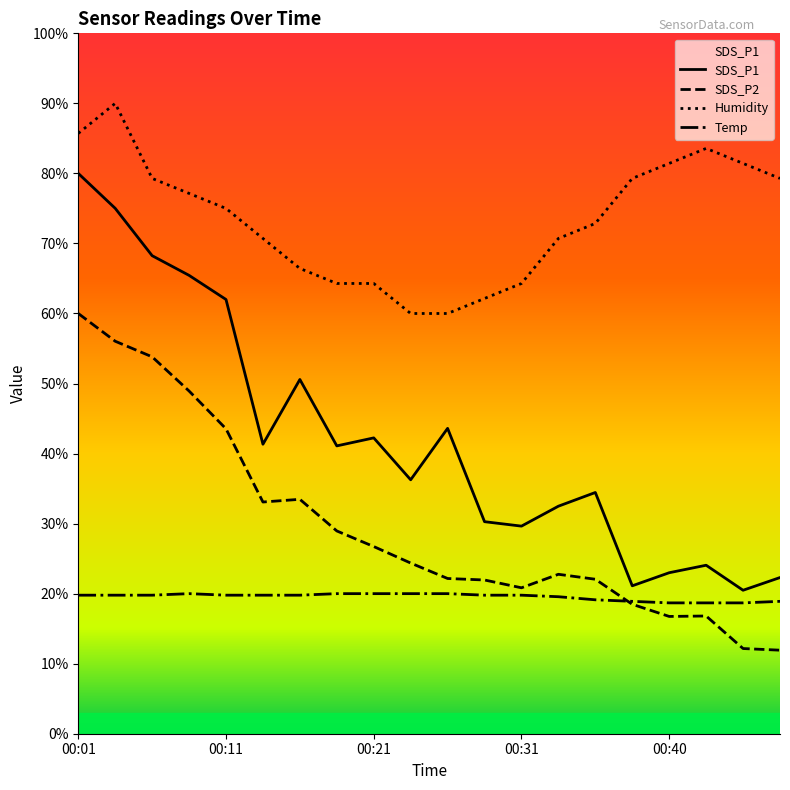

What are all the series names shown in the legend?

SDS_P1, SDS_P2, Temp, Humidity